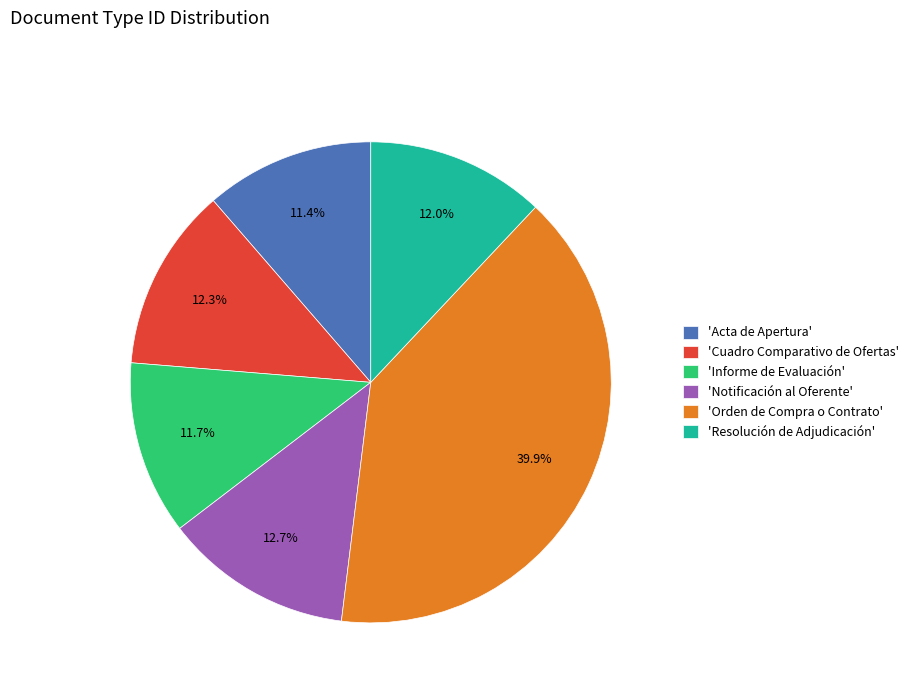

Which category has the biggest portion of the pie?

'Orden de Compra o Contrato'